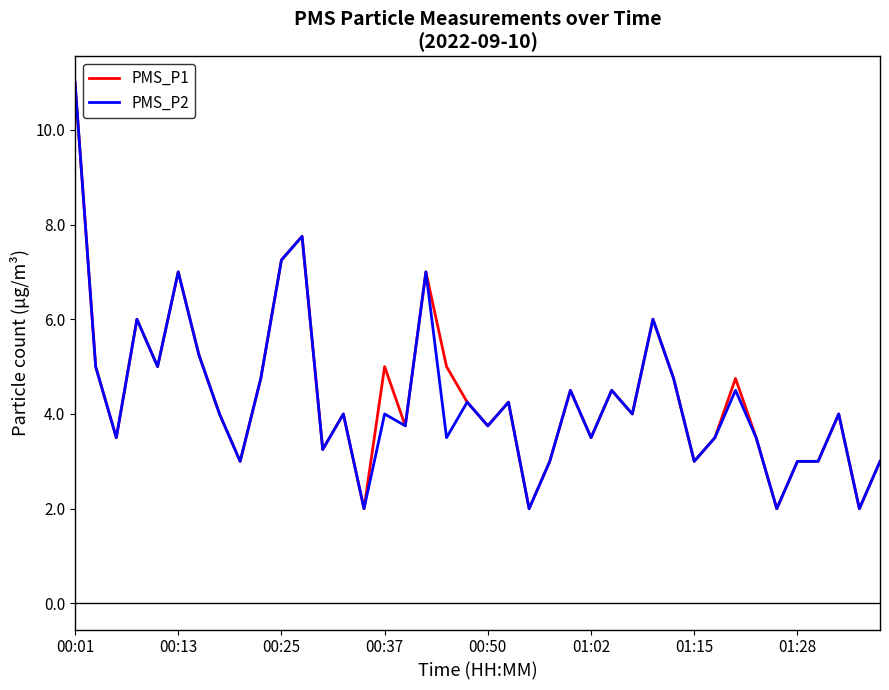

What is the lowest value of the PMS_P2 series?

2.0